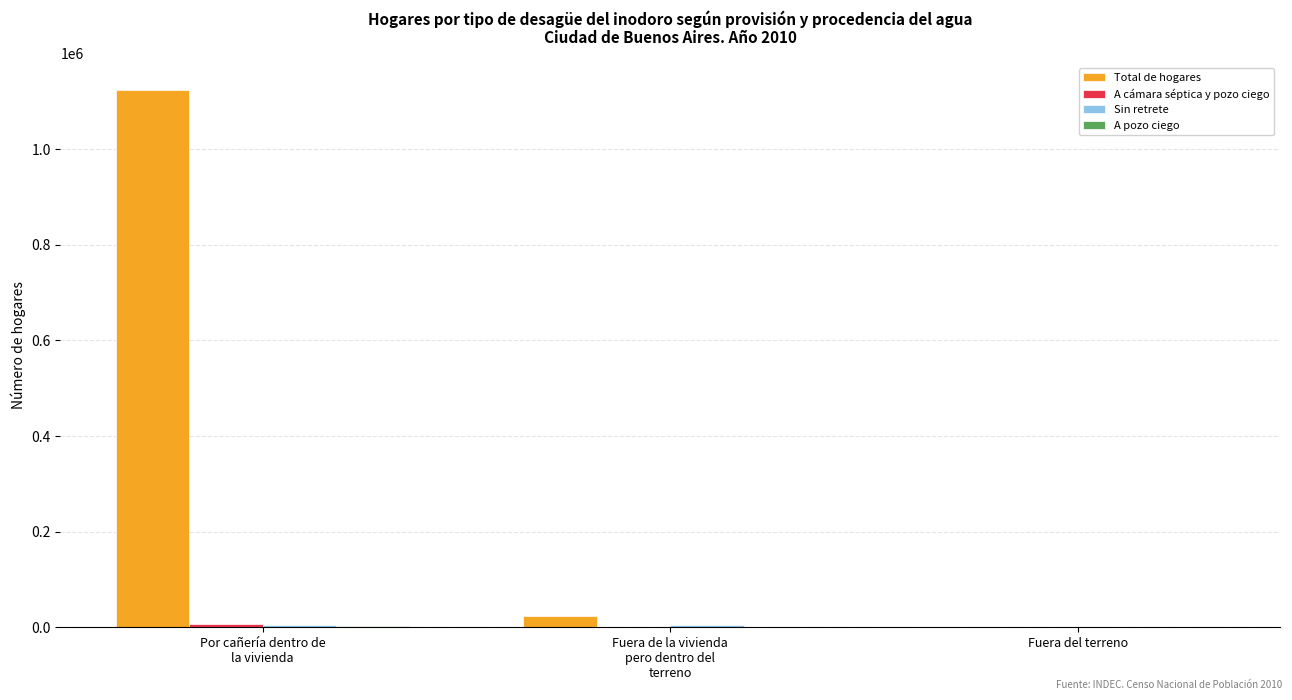

What is the sum of all Total de hogares values?

1150134